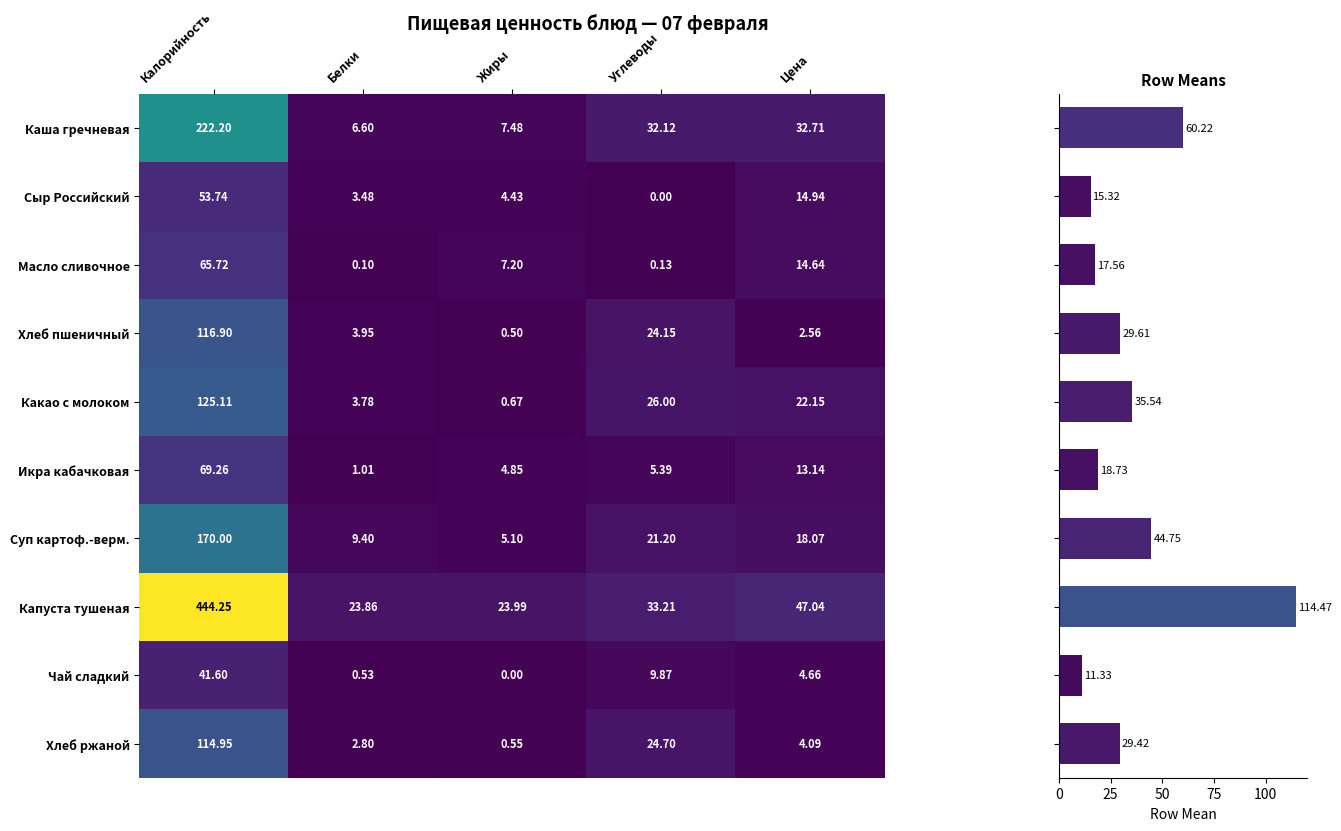

List the labels in order of Капуста тушеная value, smallest first.

Белки, Жиры, Углеводы, Цена, Калорийность